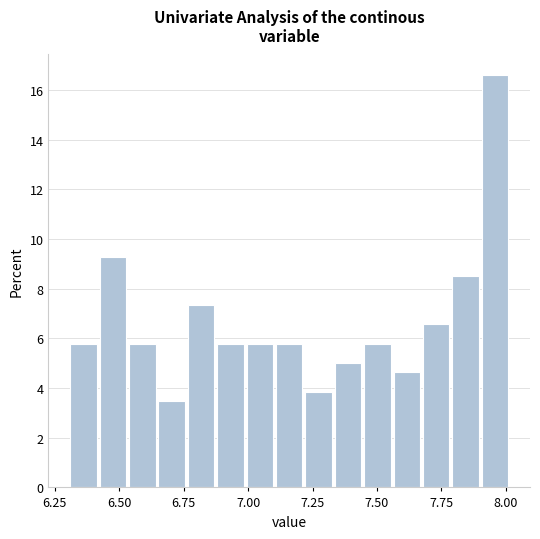

Read against the x-axis, roughly where is the centre of the tallest bar?

7.95